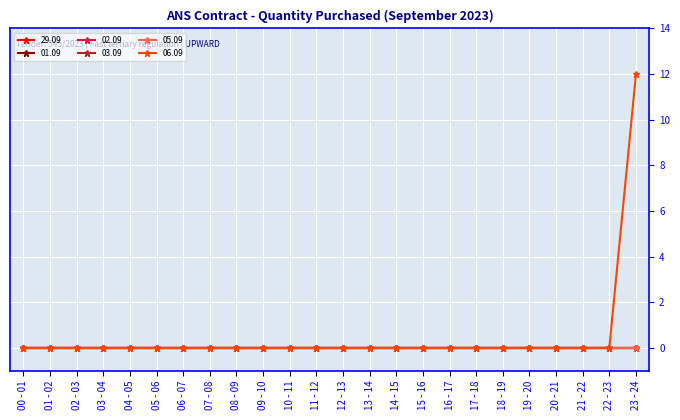

True or false: 01.09 has a value of 0 at 18 - 19.

True